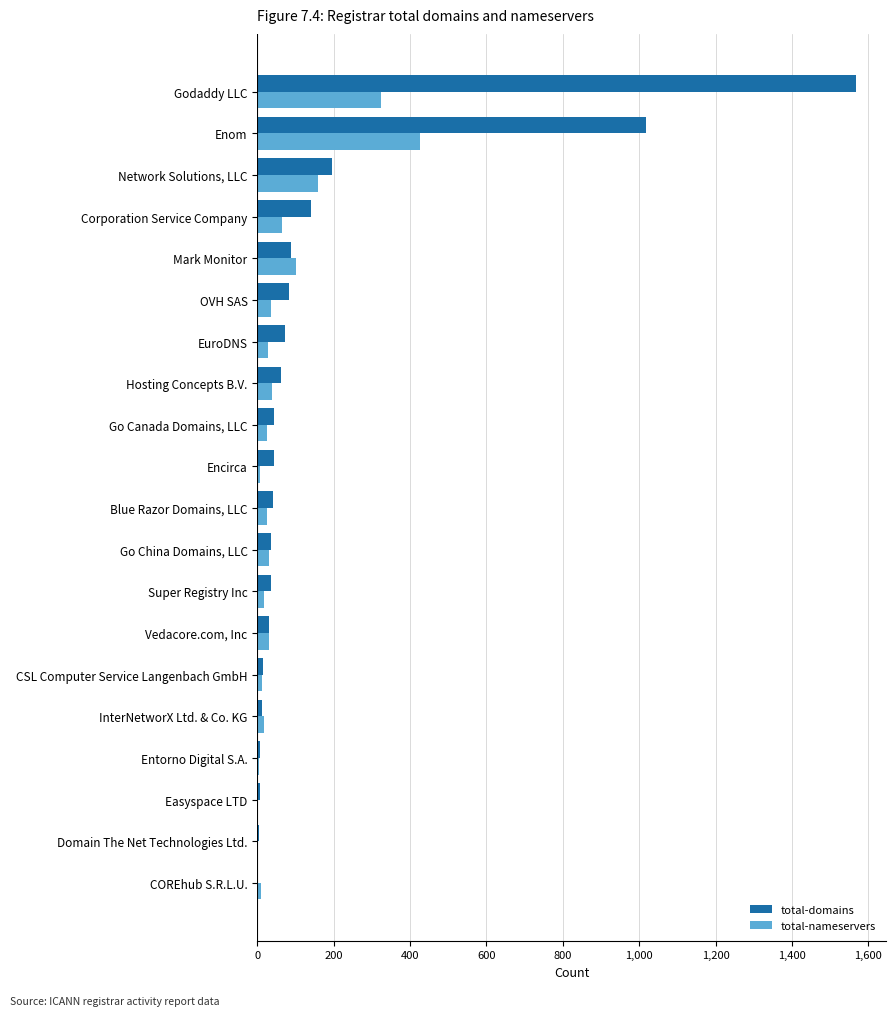

At which category is the sum across all series the highest?

Godaddy LLC